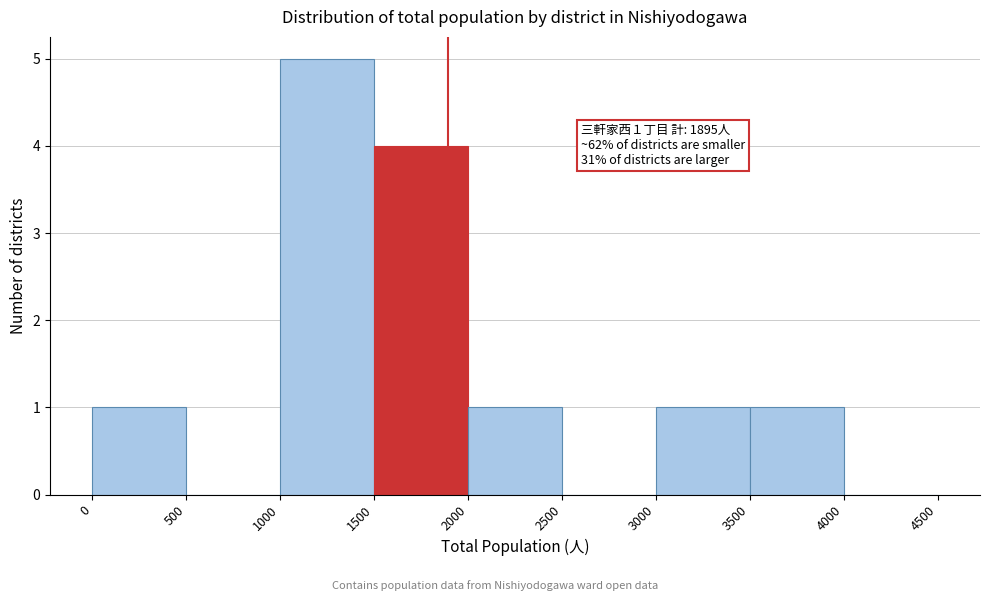

Which range on the x-axis has the tallest bar?

1000 to 1500